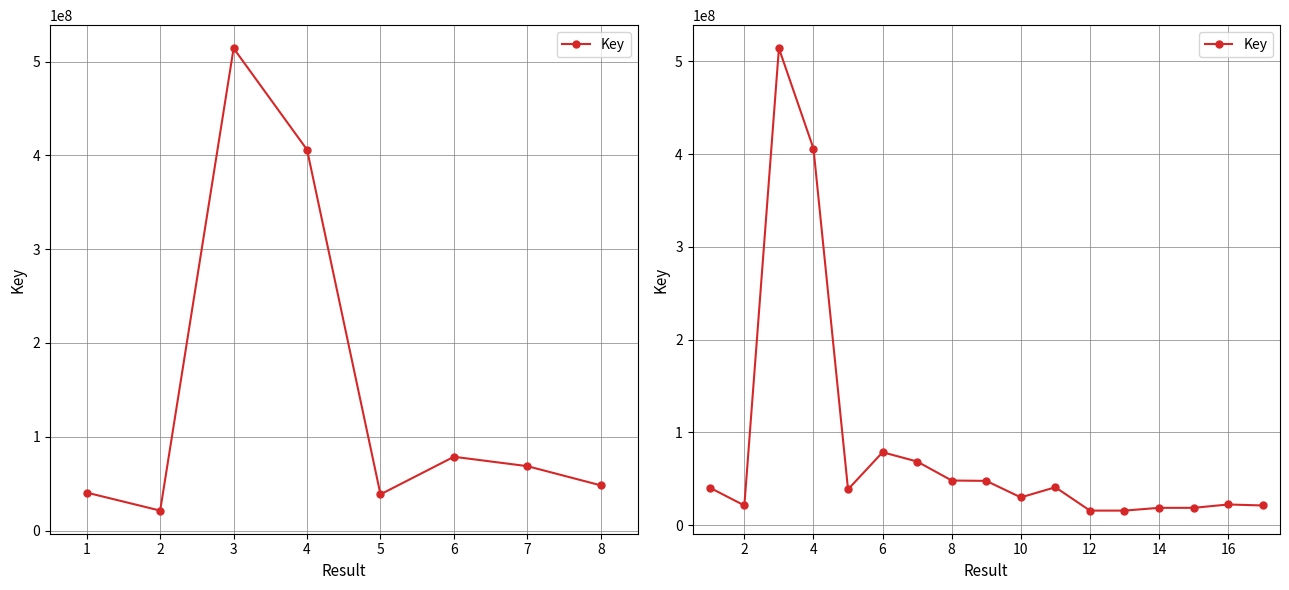

How many values are below 38657646?

8